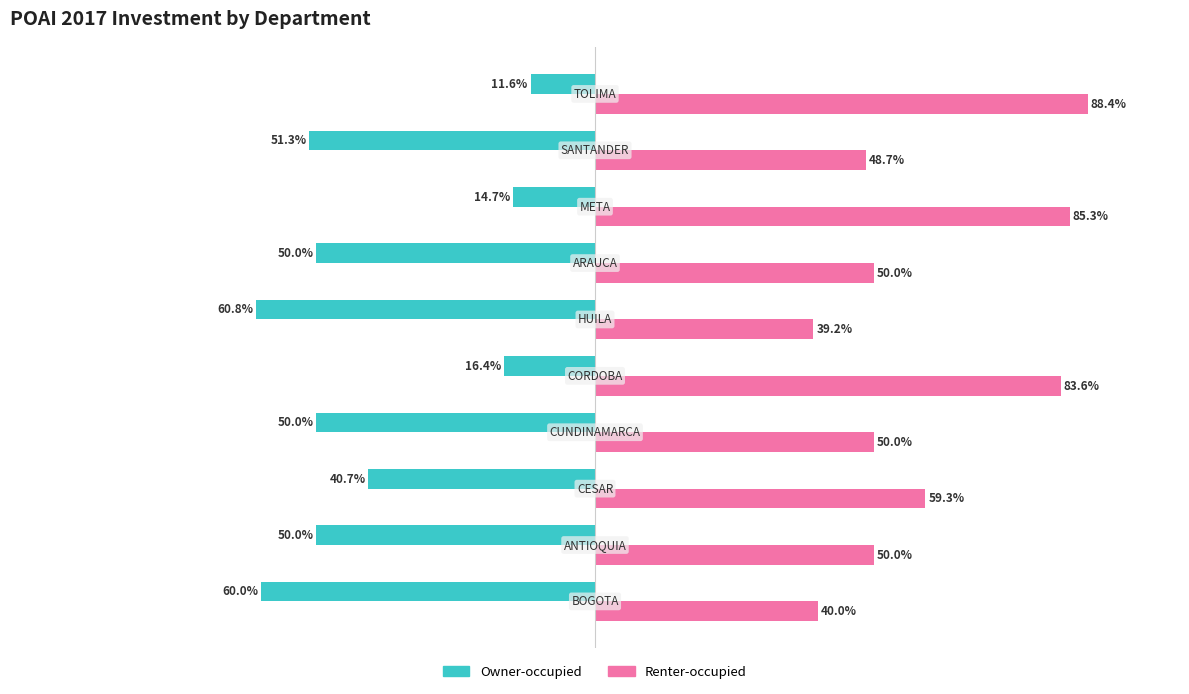

List the series in order of their peak value, lowest first.

Owner-occupied, Renter-occupied